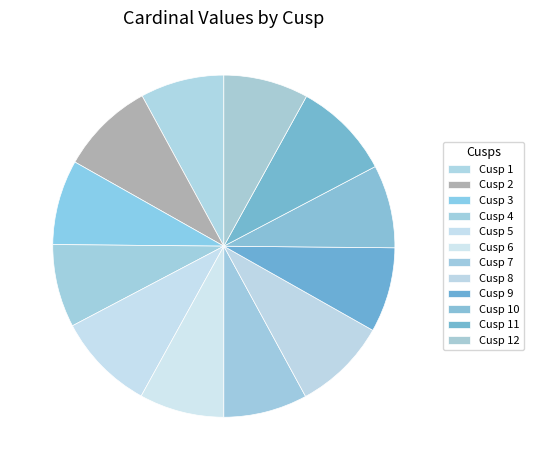

Which has a higher value, Cusp 7 or Cusp 5?

Cusp 5